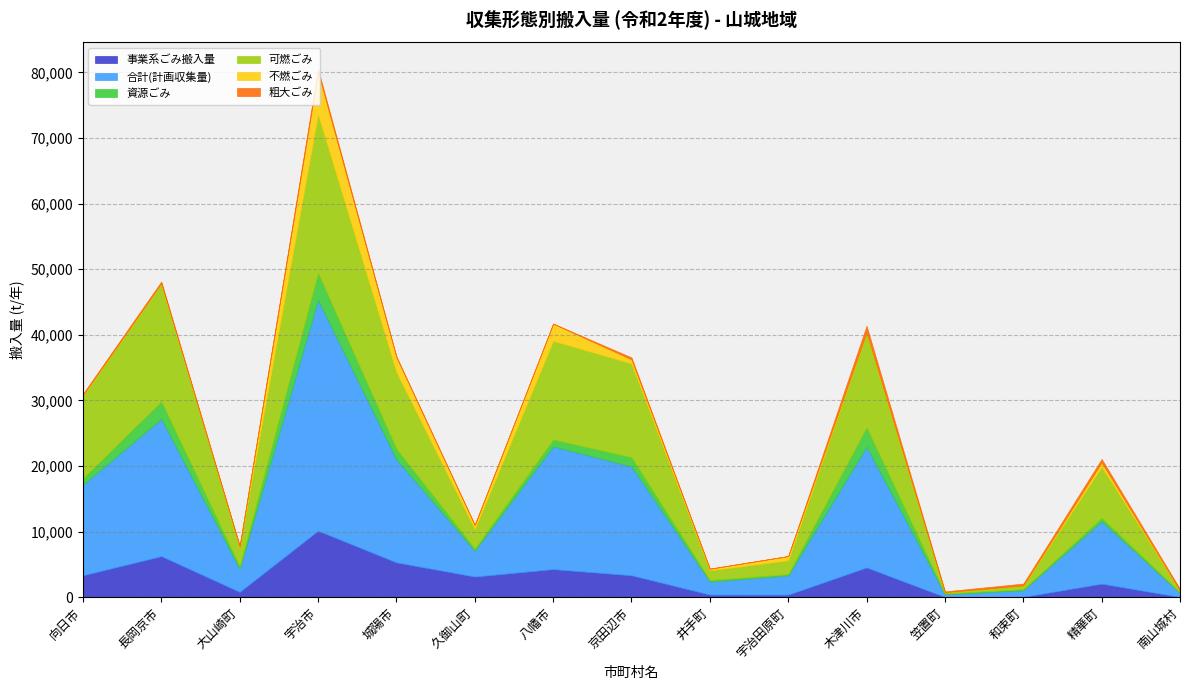

What is the highest value of the 事業系ごみ搬入量 series?

10158